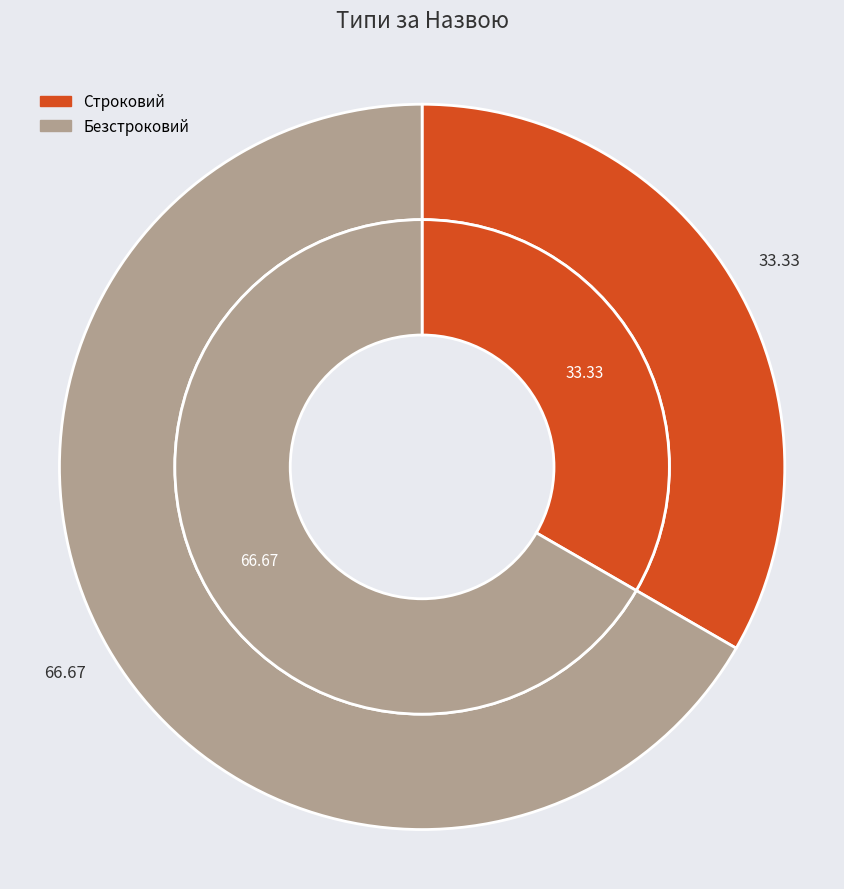

Does Безстроковий account for over 50% of the chart?

Yes